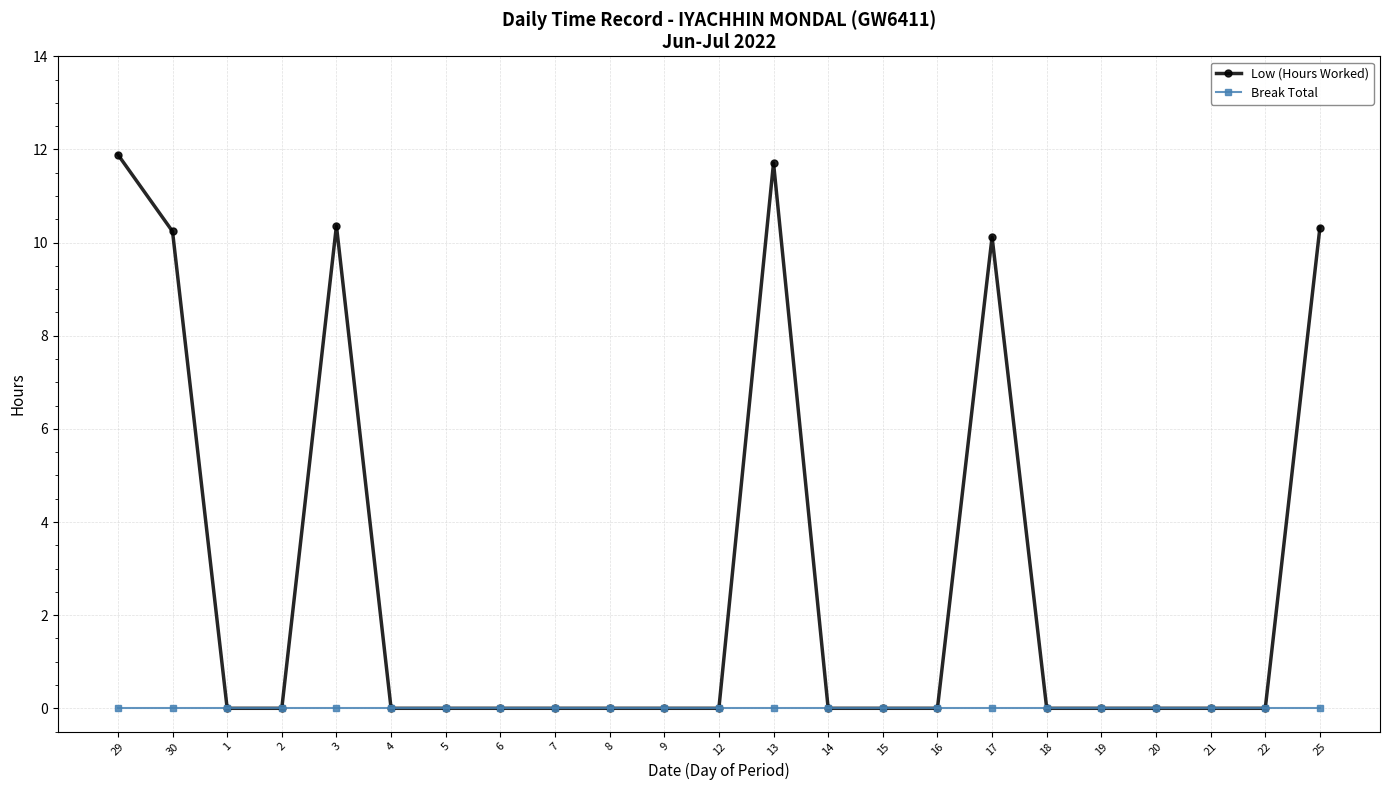

List the series in order of their peak value, lowest first.

Break Total, Low (Hours Worked)